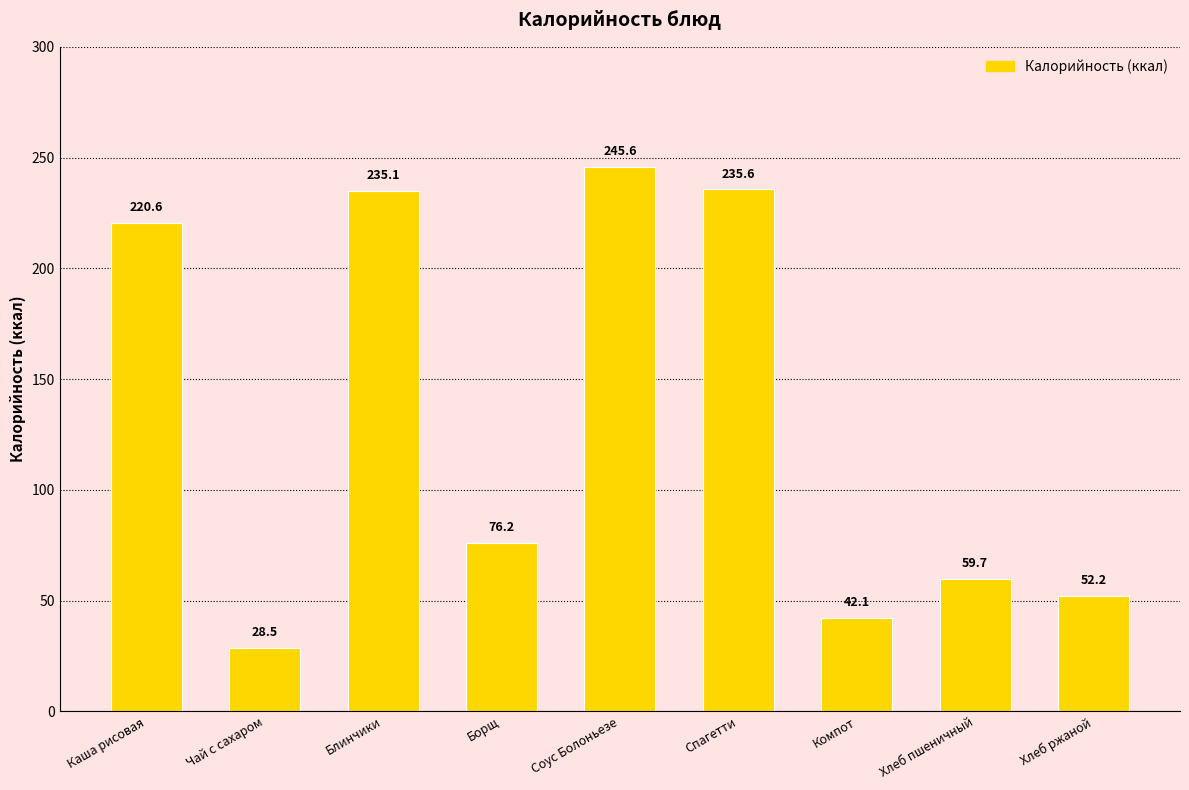

The value at Компот is 42.1. True or false?

True